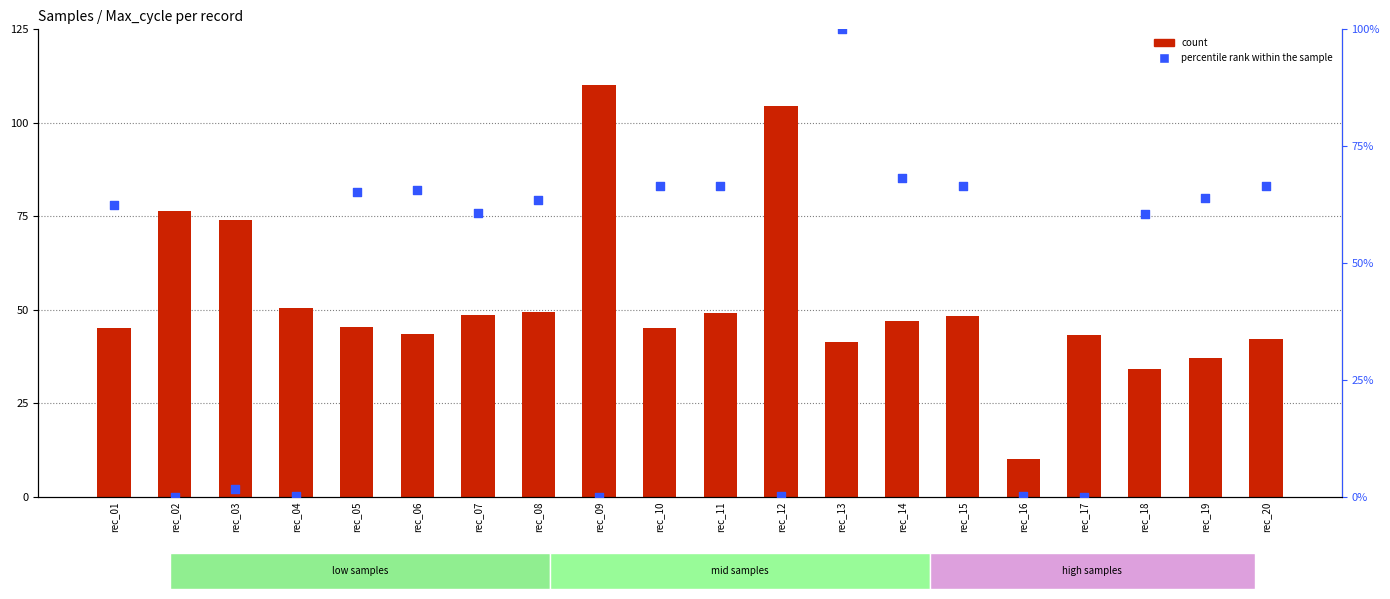

Which series reaches the minimum Y coordinate?

percentile rank within the sample